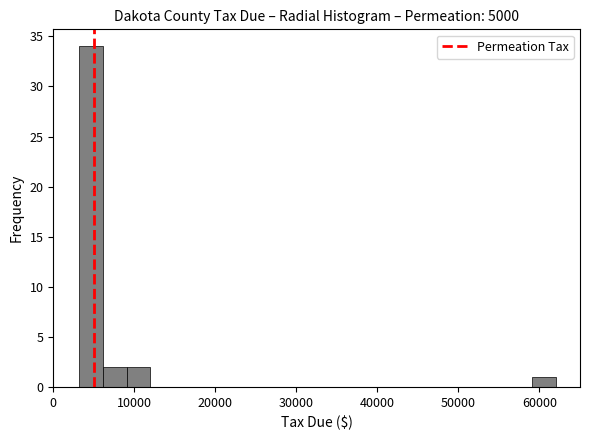

Around what value on the x-axis is the tallest bar? Give the approximate position of its centre, as read against the axis.

5000